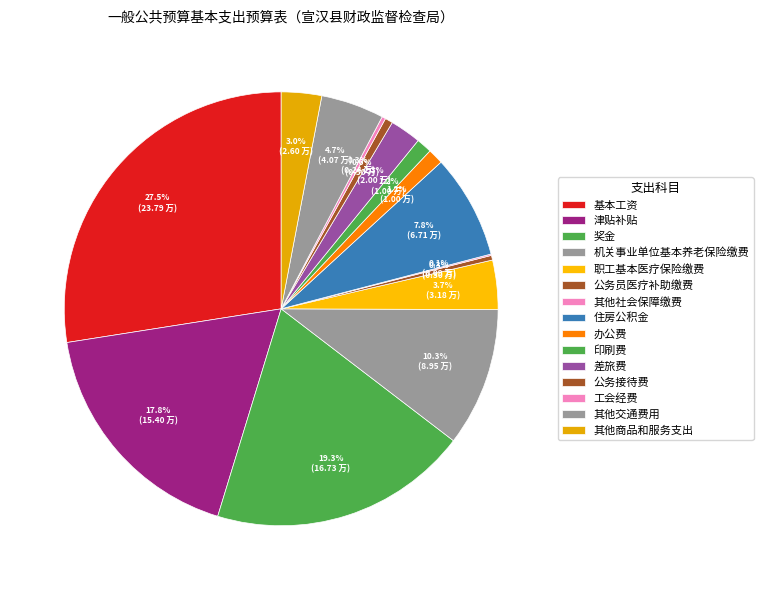

What percentage is the 津贴补贴 slice, to the nearest percent?

18%